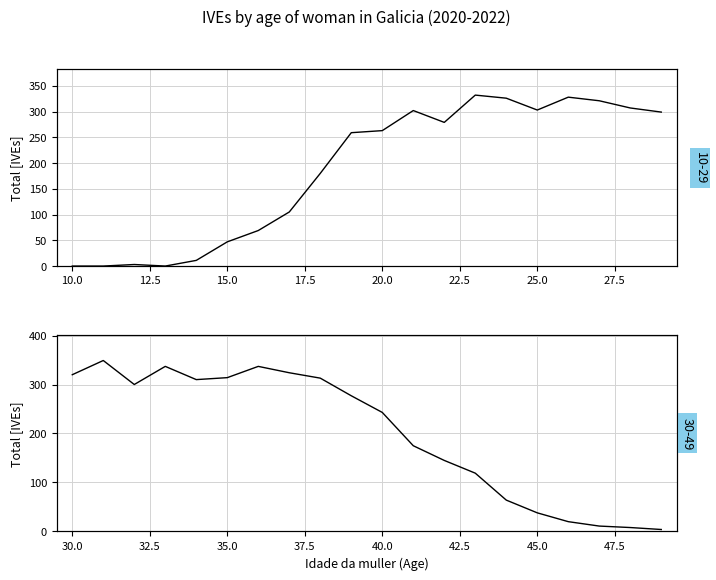

Which series has the widest spread of values?

Galicia (ages 30-49)